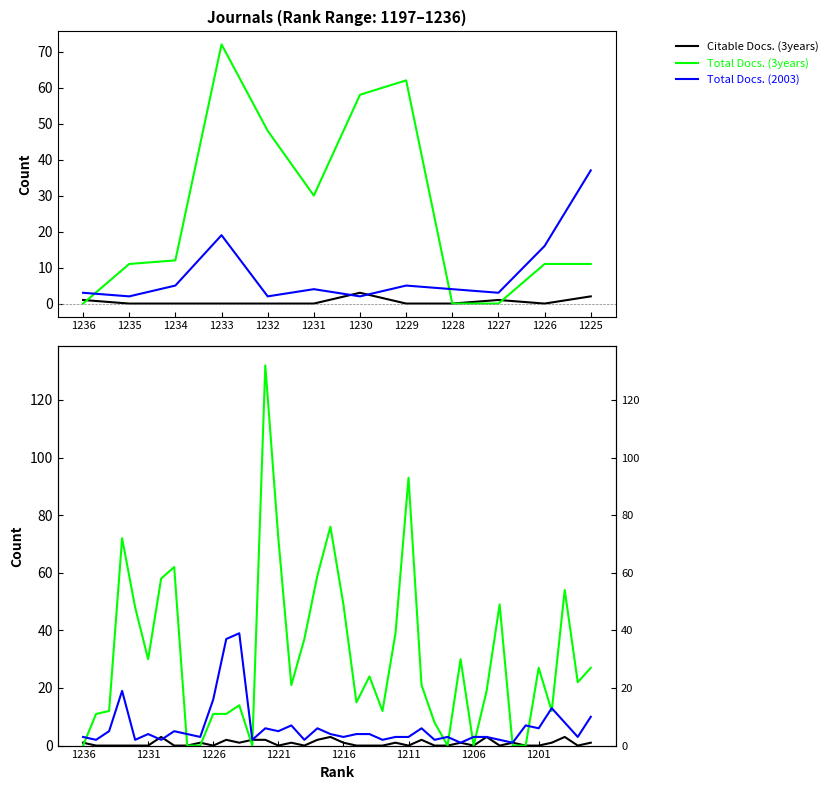

Which category has the lowest value in the Citable Docs. (3years) series?

1235